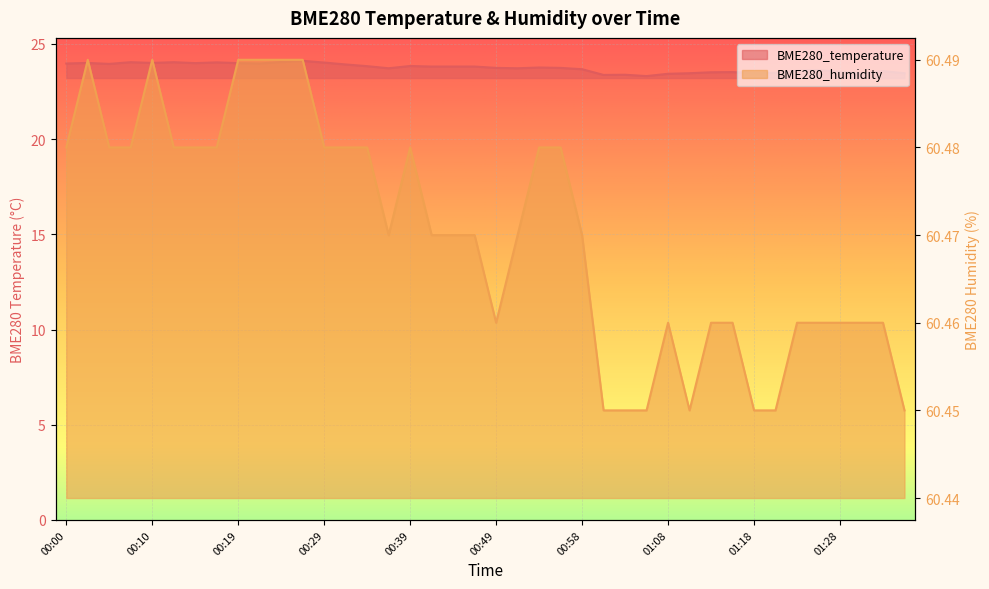

True or false: BME280_temperature and BME280_humidity intersect in this chart.

False